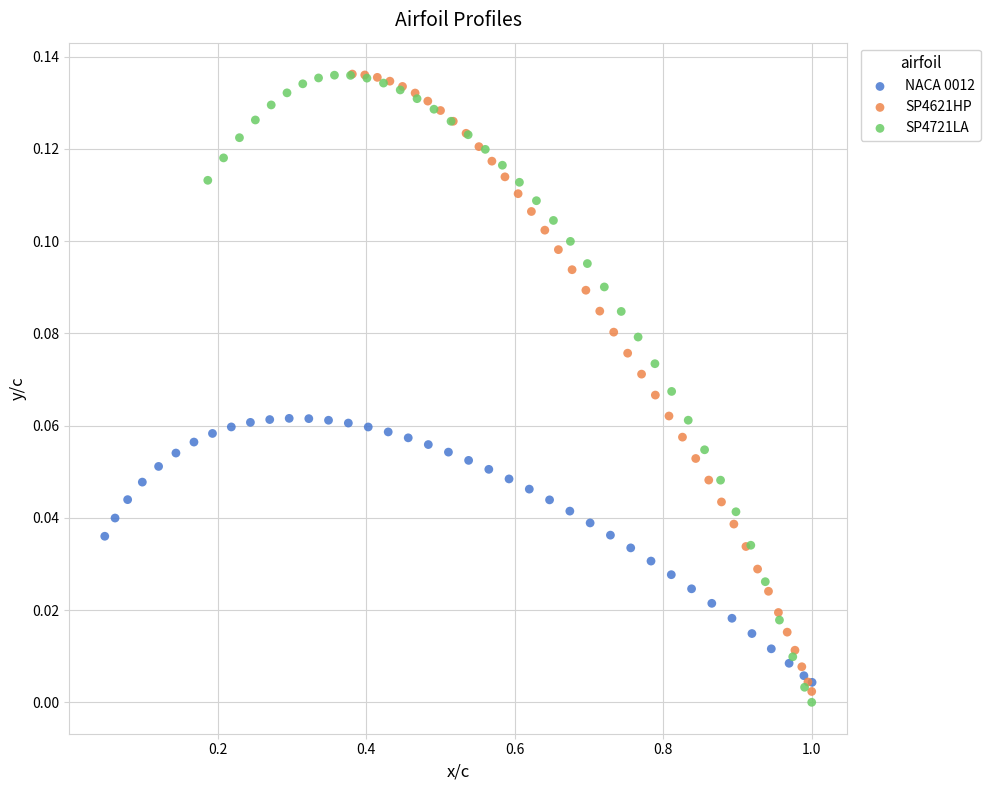

Which series reaches the minimum Y coordinate?

SP4721LA